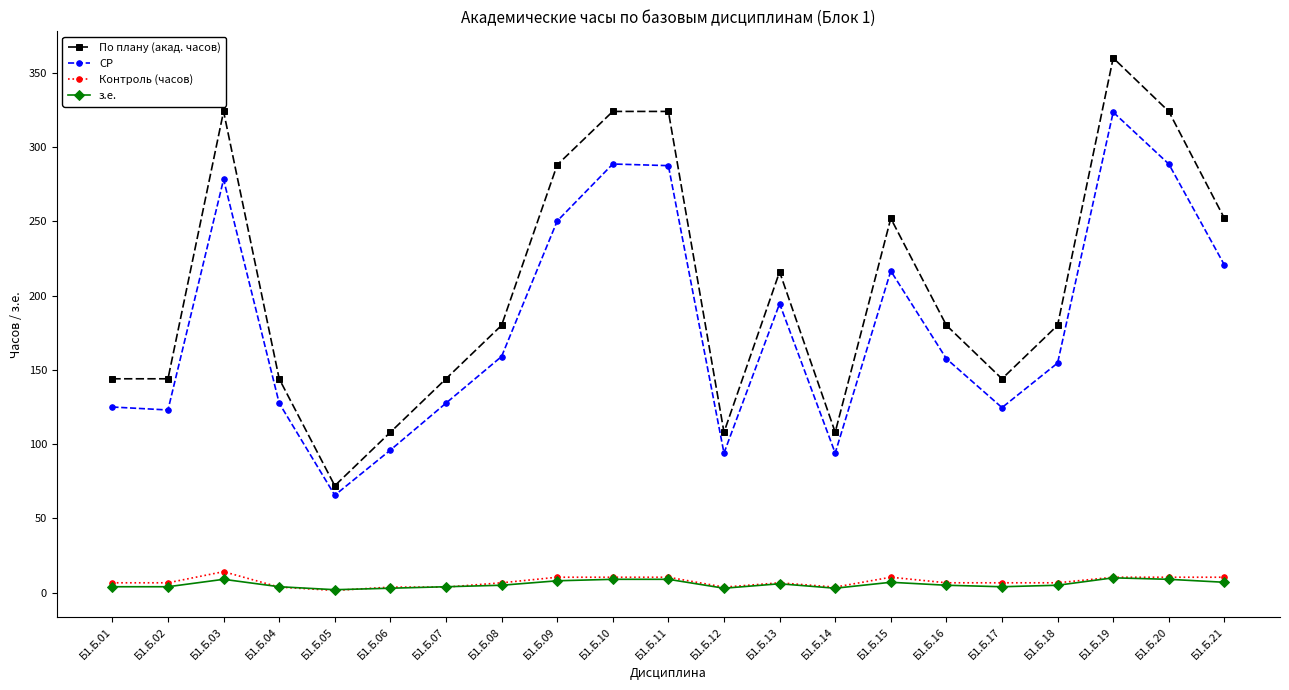

Which series has the largest total across all categories?

По плану (акад. часов)